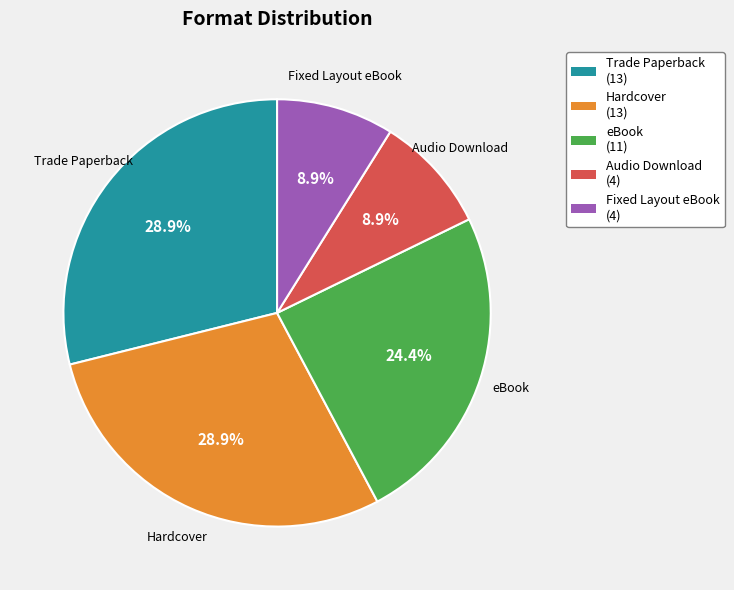

How many slices are in this pie chart?

5